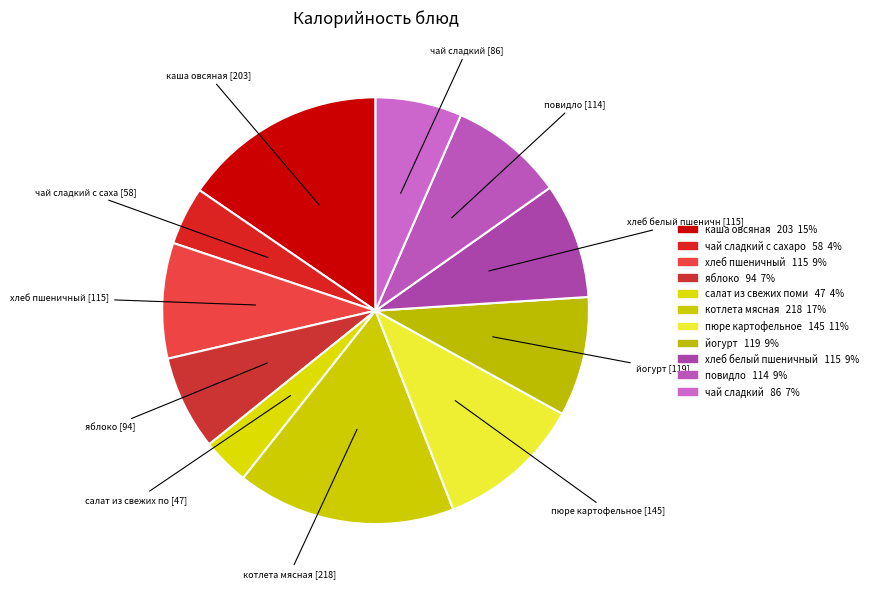

To the nearest percent, what is the difference between the largest and smallest slice percentages?

13%